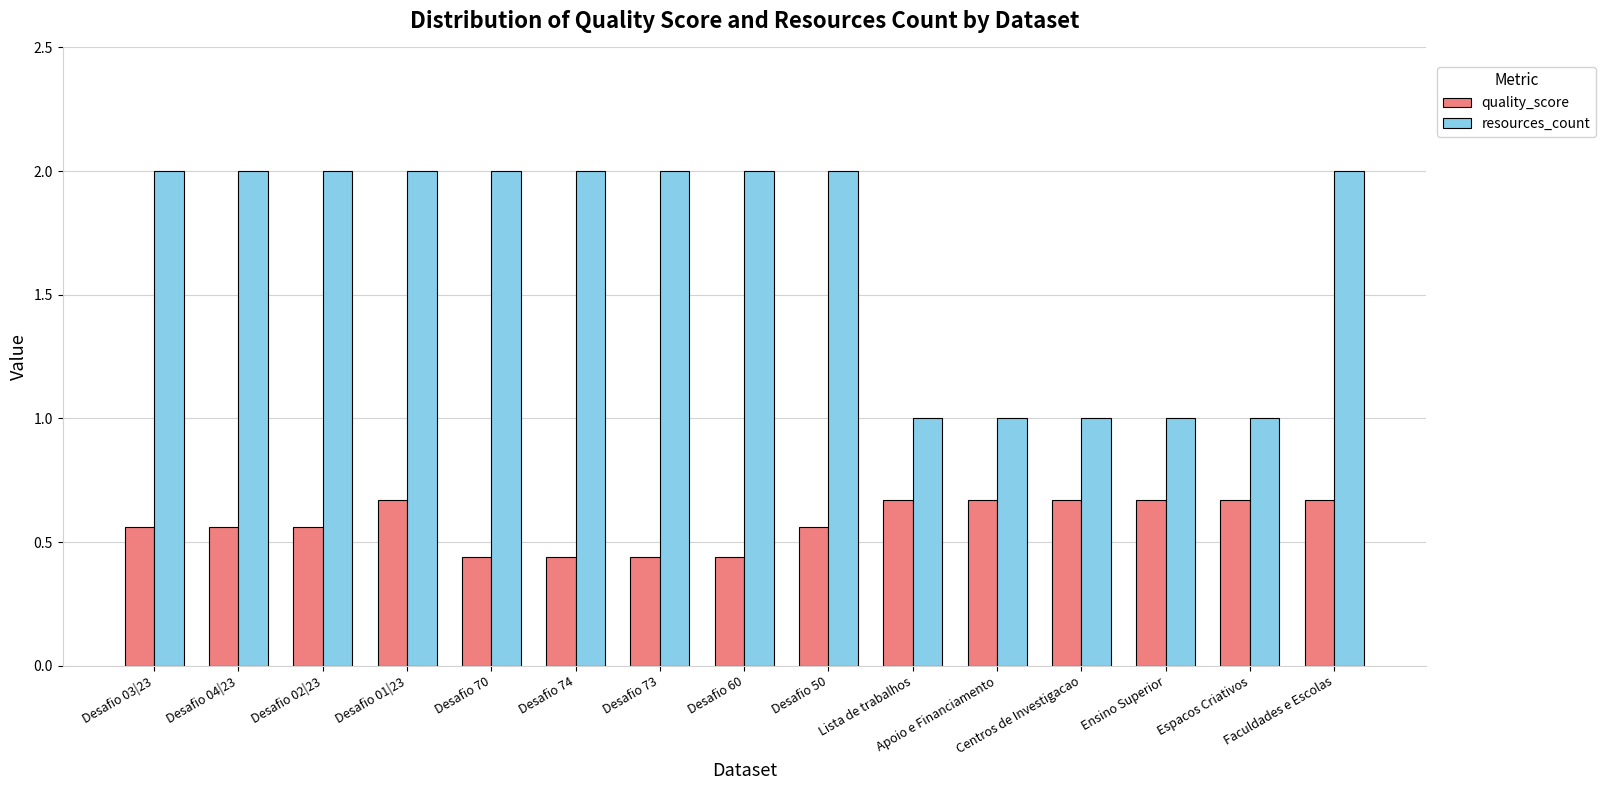

Which series has the widest spread of values?

resources_count